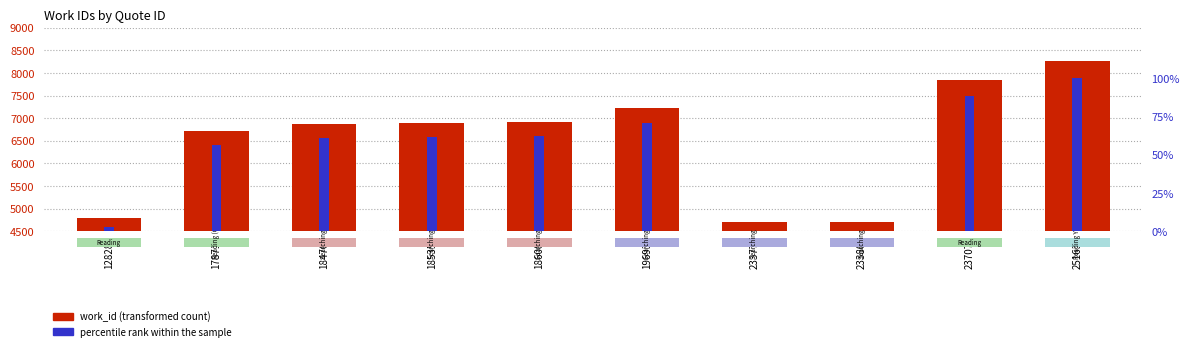

Rank the categories by work_id value from highest to lowest.

25163, 23707, 19693, 18608, 18535, 18476, 17871, 12828, 23377, 23380